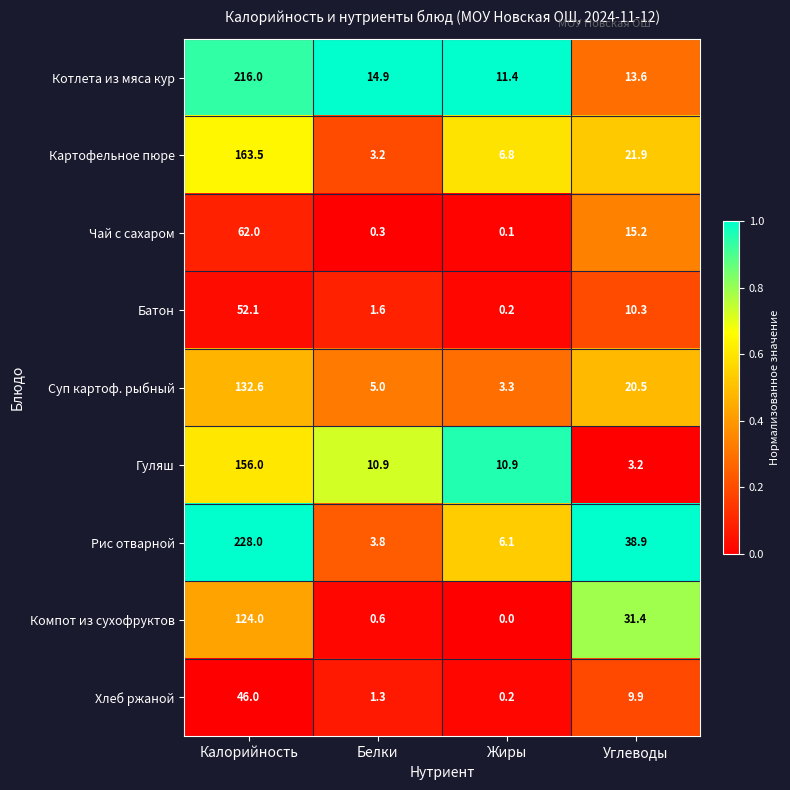

Between Калорийность and Белки, which series saw the biggest shift?

Рис отварной